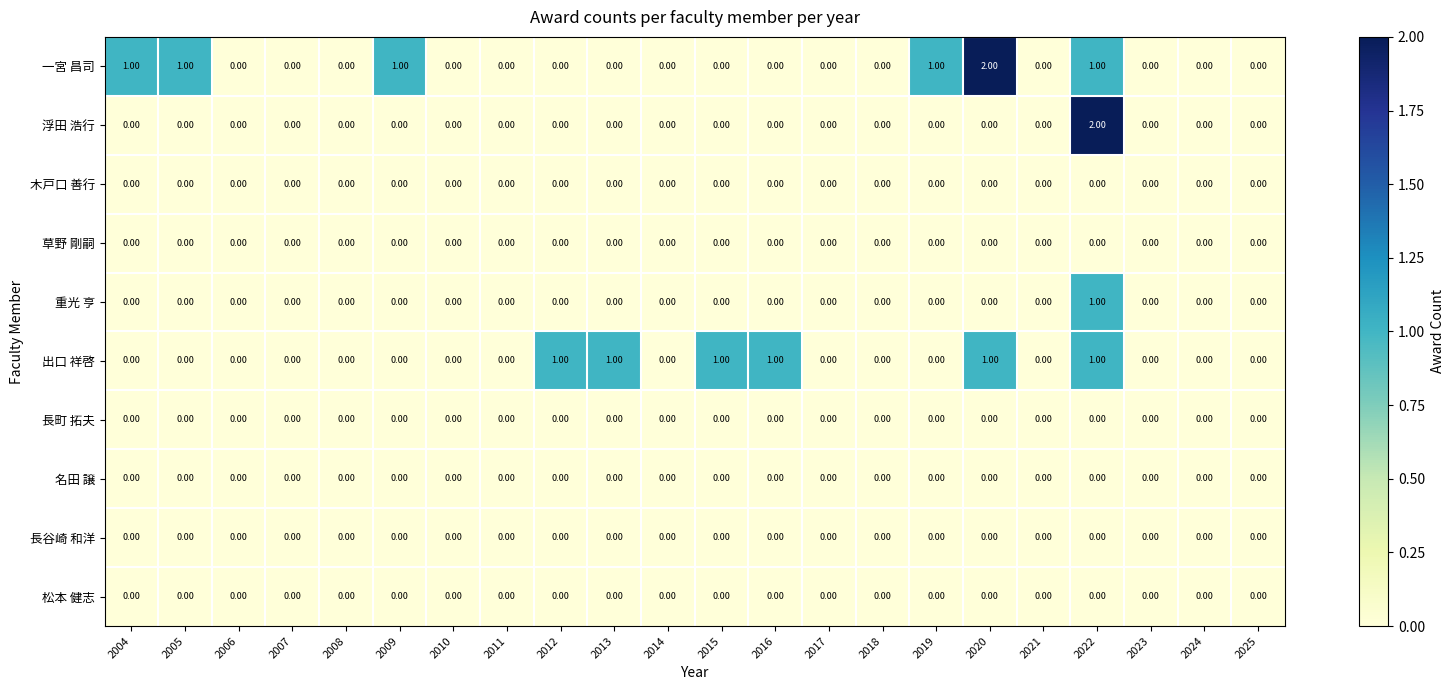

Which series has the largest total across all categories?

一宮 昌司